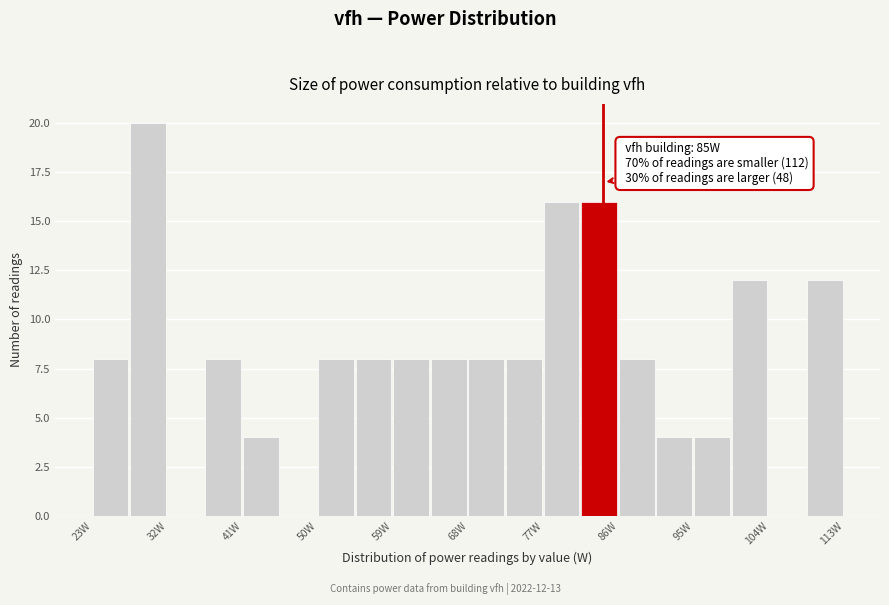

Which range on the x-axis has the tallest bar?

28 to 33